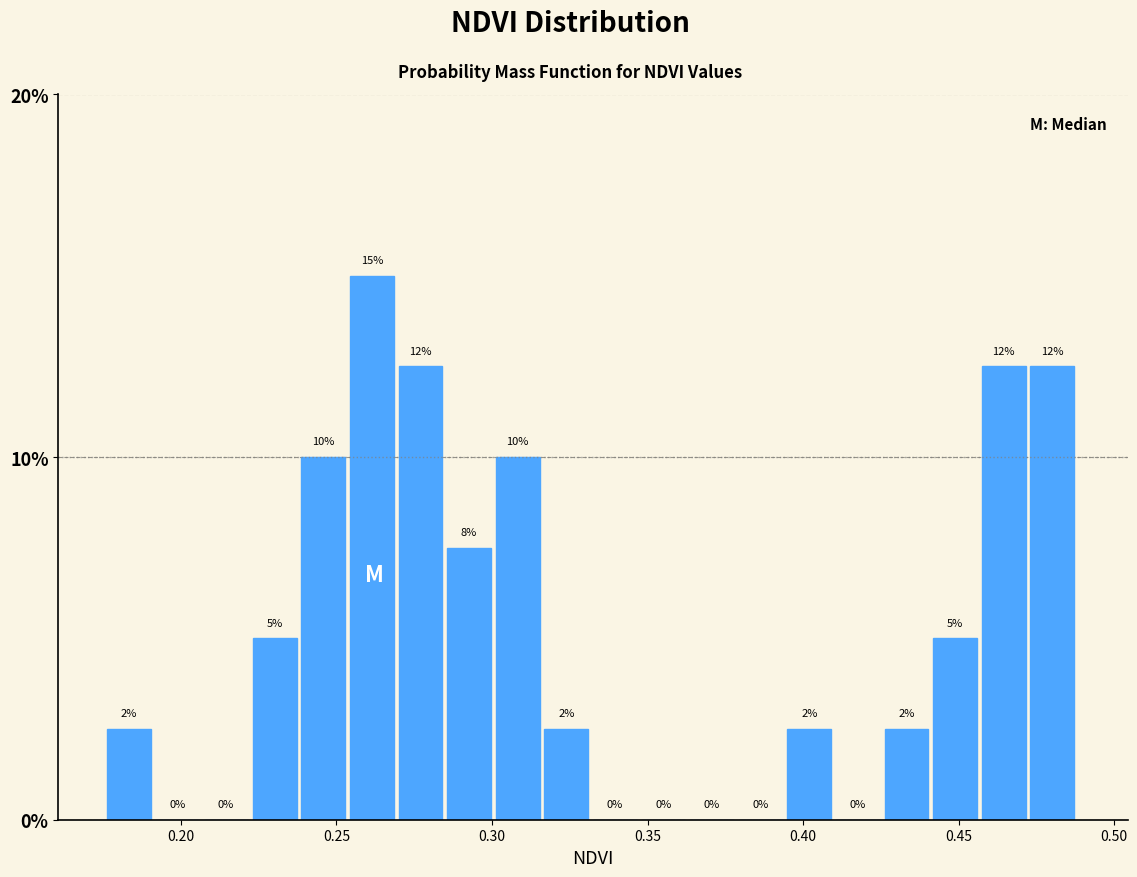

Around what value on the x-axis is the tallest bar? Give the approximate position of its centre, as read against the axis.

0.260